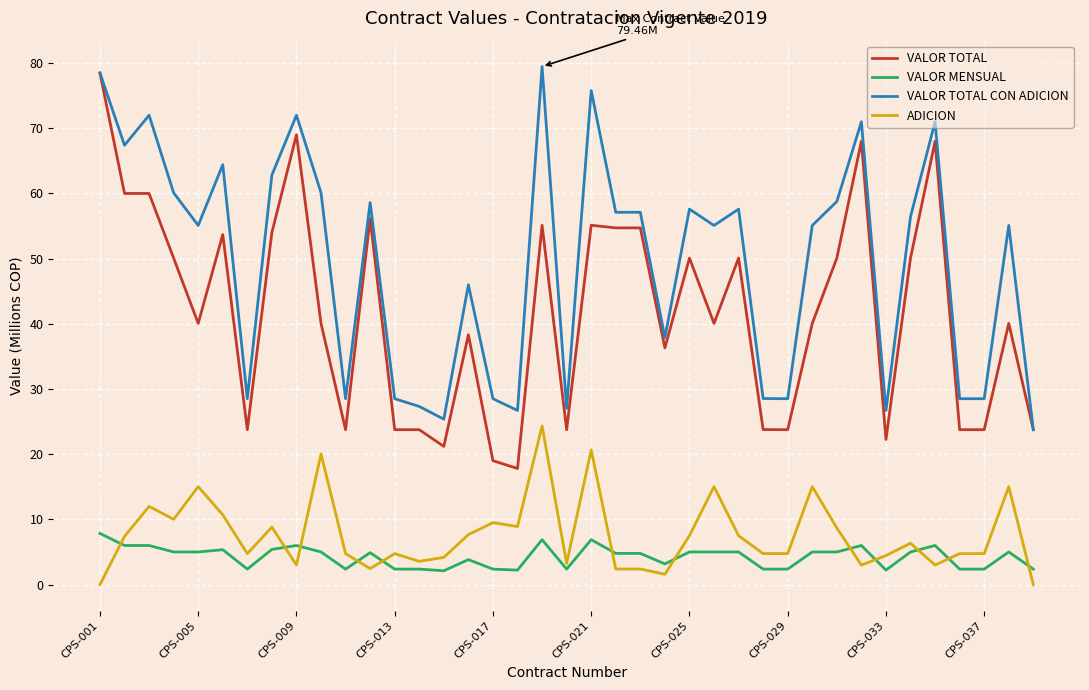

What are all the series names shown in the legend?

VALOR TOTAL, VALOR MENSUAL, VALOR TOTAL CON ADICION, ADICION